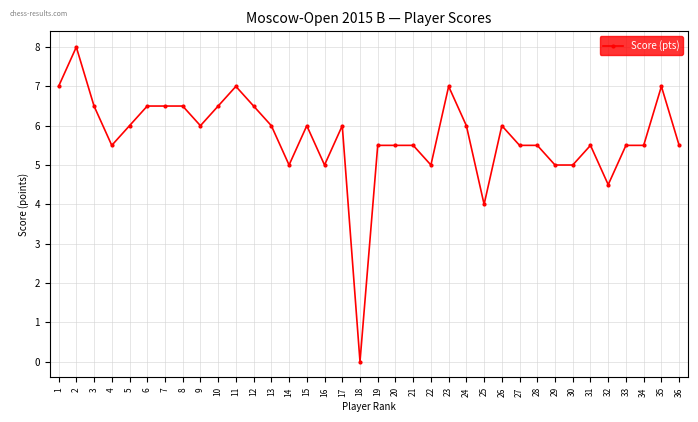

How many distinct data groups are displayed?

1